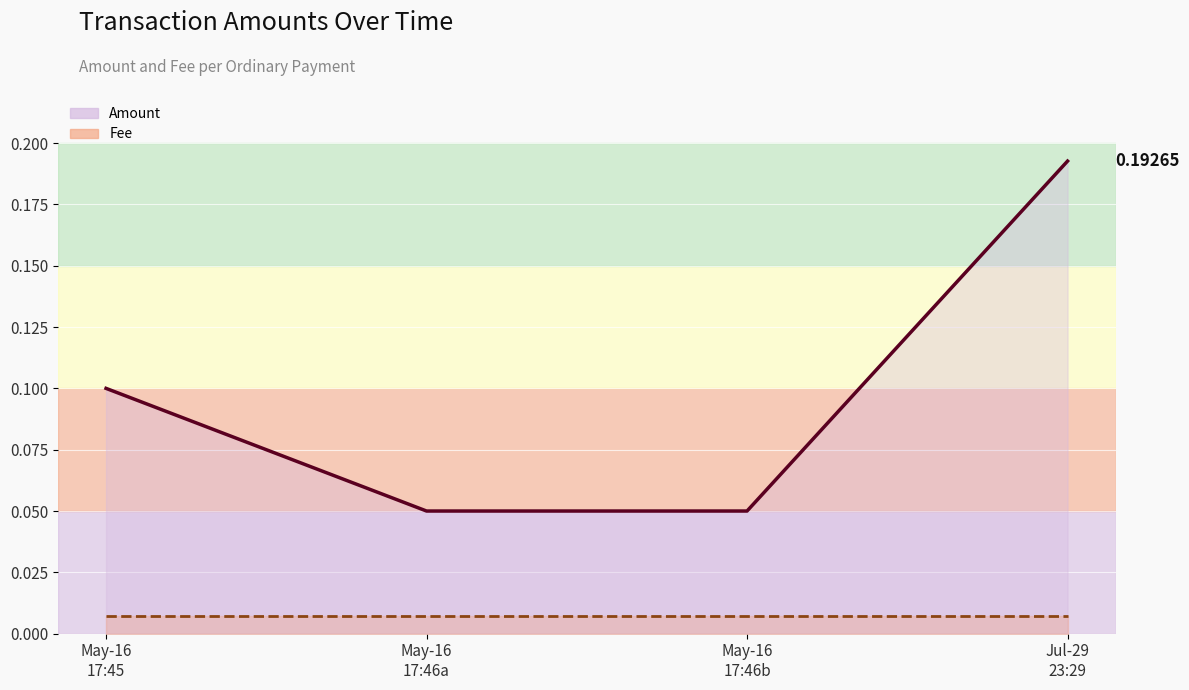

Rank the series at May-16
17:46a from highest to lowest value.

Amount, Fee